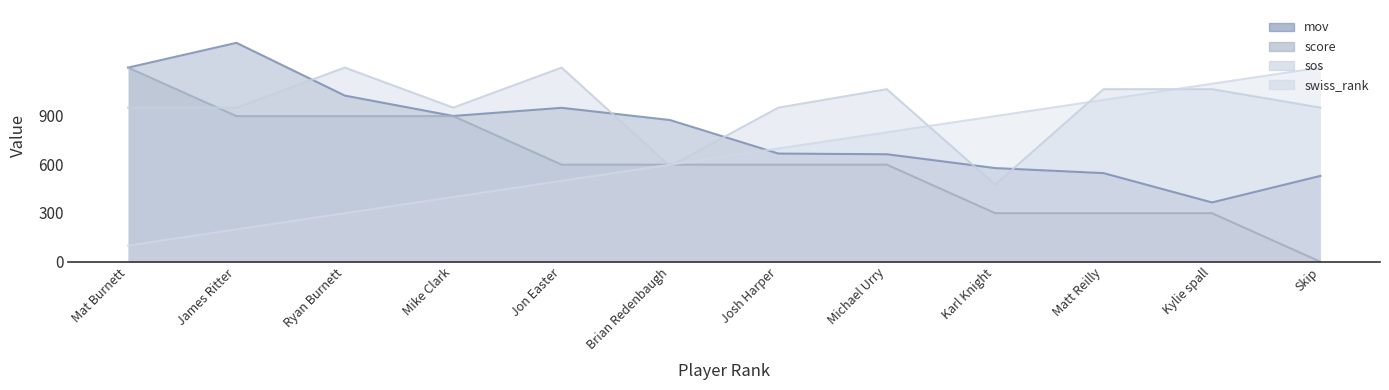

Count the number of categories in the chart.

12